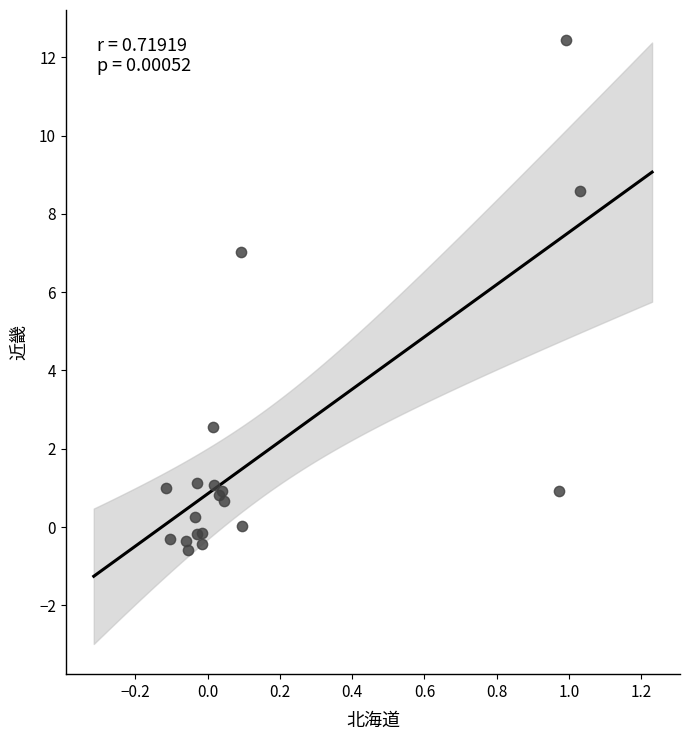

What Y value in the scatter plot is closest to 5?

7.0